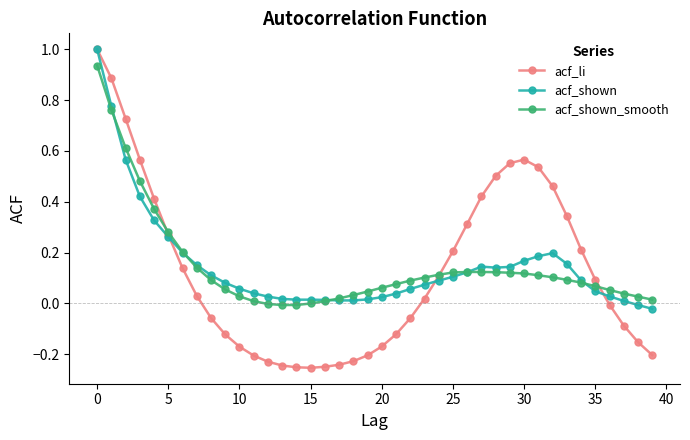

Which series has the widest spread of values?

acf_li